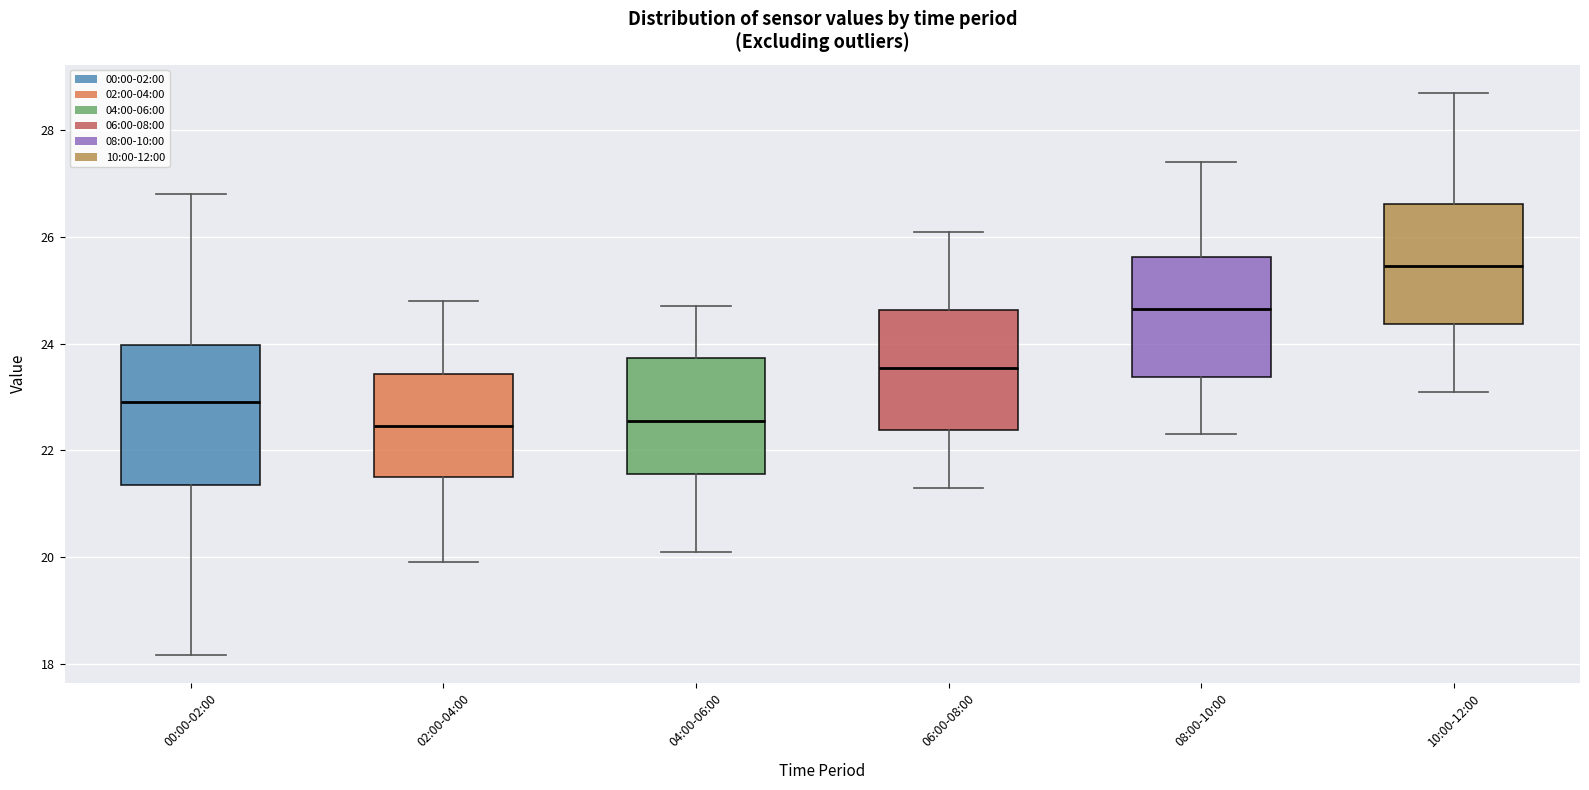

Reading left to right, read every box against the y-axis: the position of its median line, the range the box covers, and the ends of its whiskers. The values are not printed on the chart, so give them approximately, as read against the axis.

00:00-02:00: median 23.0, box 21.4 to 24.0, whiskers 18.2 to 26.8
02:00-04:00: median 22.4, box 21.6 to 23.4, whiskers 20.0 to 24.8
04:00-06:00: median 22.6, box 21.6 to 23.8, whiskers 20.2 to 24.8
06:00-08:00: median 23.6, box 22.4 to 24.6, whiskers 21.4 to 26.2
08:00-10:00: median 24.6, box 23.4 to 25.6, whiskers 22.4 to 27.4
10:00-12:00: median 25.4, box 24.4 to 26.6, whiskers 23.2 to 28.8